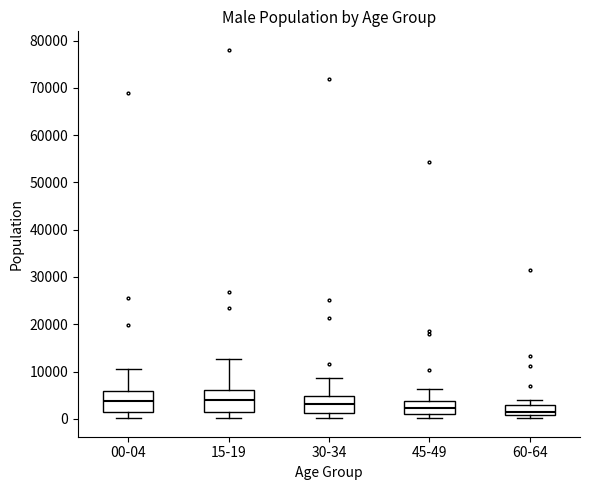

Reading left to right, read every box against the y-axis: the position of its median line, the range the box covers, and the ends of its whiskers. The values are not printed on the chart, so give them approximately, as read against the axis.

00-04: median 4000, box 1000 to 6000, whiskers 0 to 11000
15-19: median 4000, box 1000 to 6000, whiskers 0 to 13000
30-34: median 3000, box 1000 to 5000, whiskers 0 to 9000
45-49: median 2000, box 1000 to 4000, whiskers 0 to 6000
60-64: median 1000 (inside the box), box 1000 to 3000, whiskers 0 to 4000